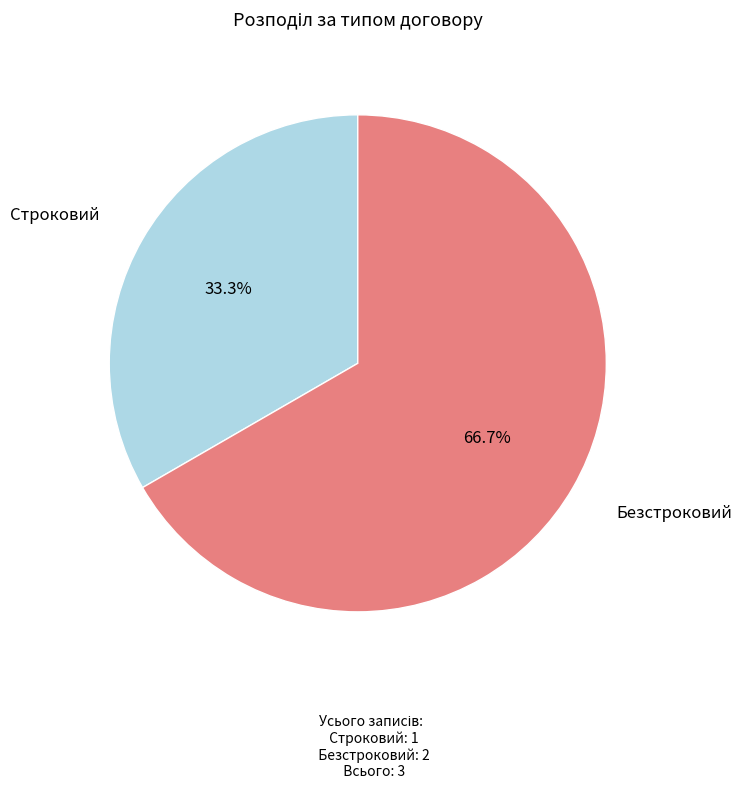

How many slices are in this pie chart?

2